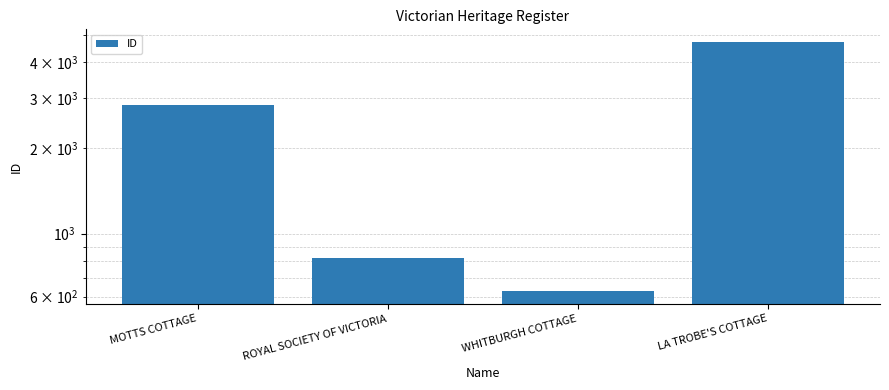

Rank the categories by value from highest to lowest.

LA TROBE'S COTTAGE, MOTTS COTTAGE, ROYAL SOCIETY OF VICTORIA, WHITBURGH COTTAGE